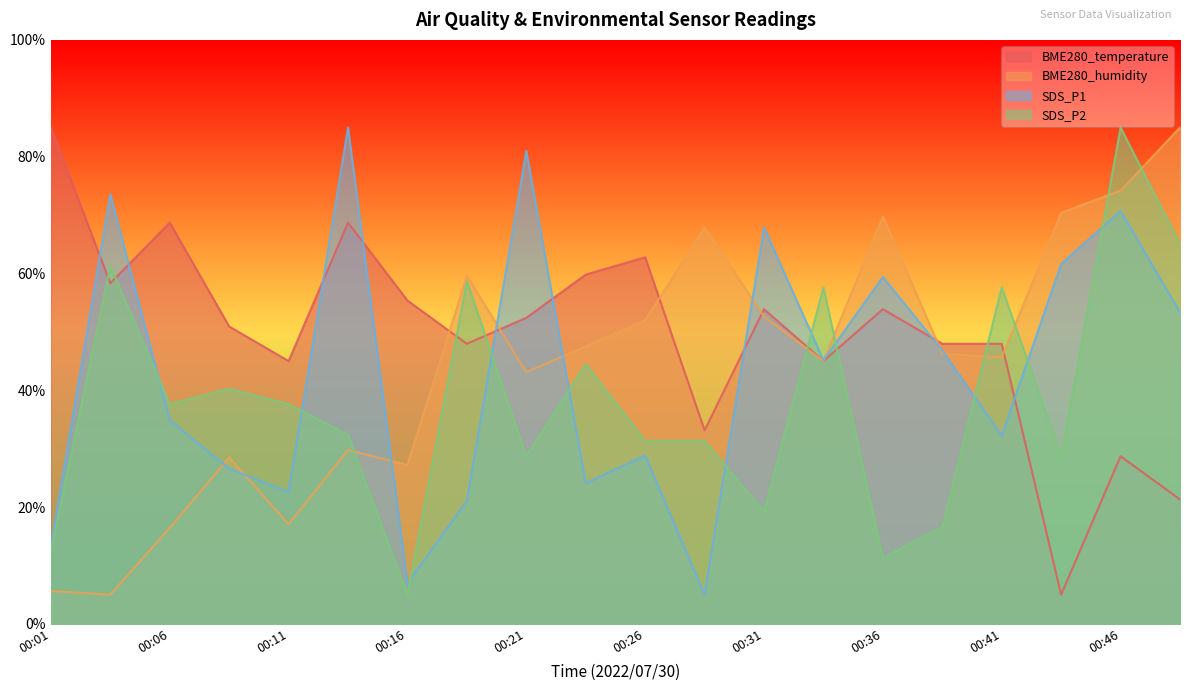

What is the value of the BME280_humidity point at the 6th from the left?

29.8